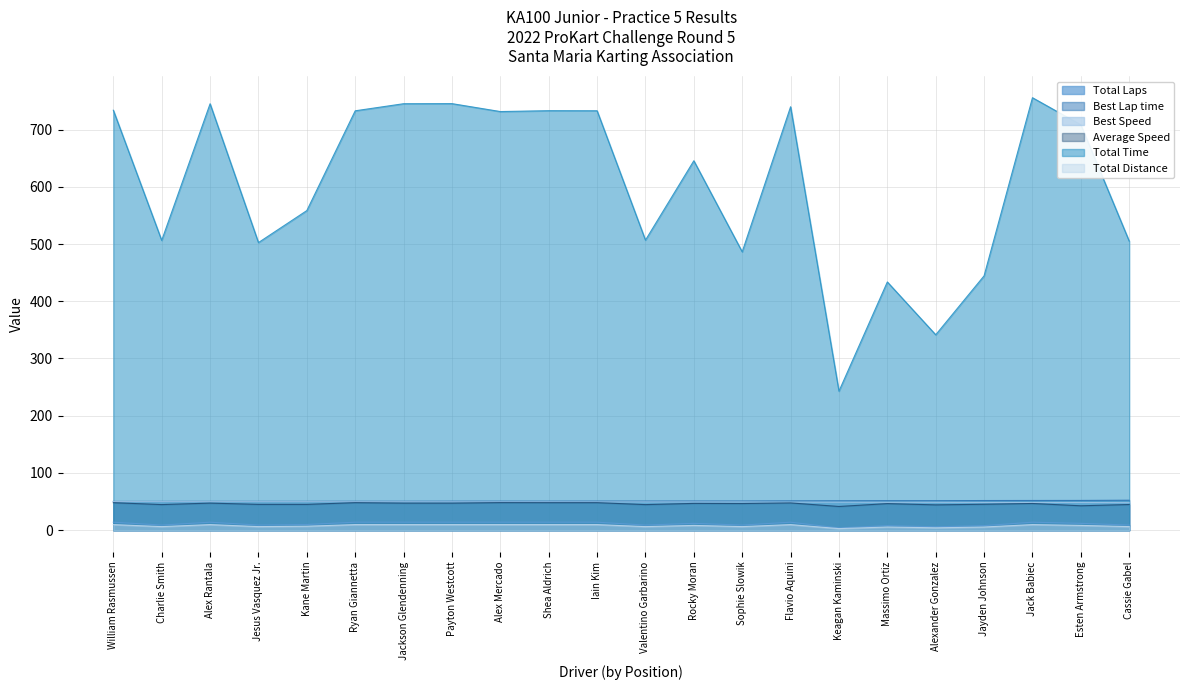

What is the label of the 14th point from the left?

Sophie Slowik